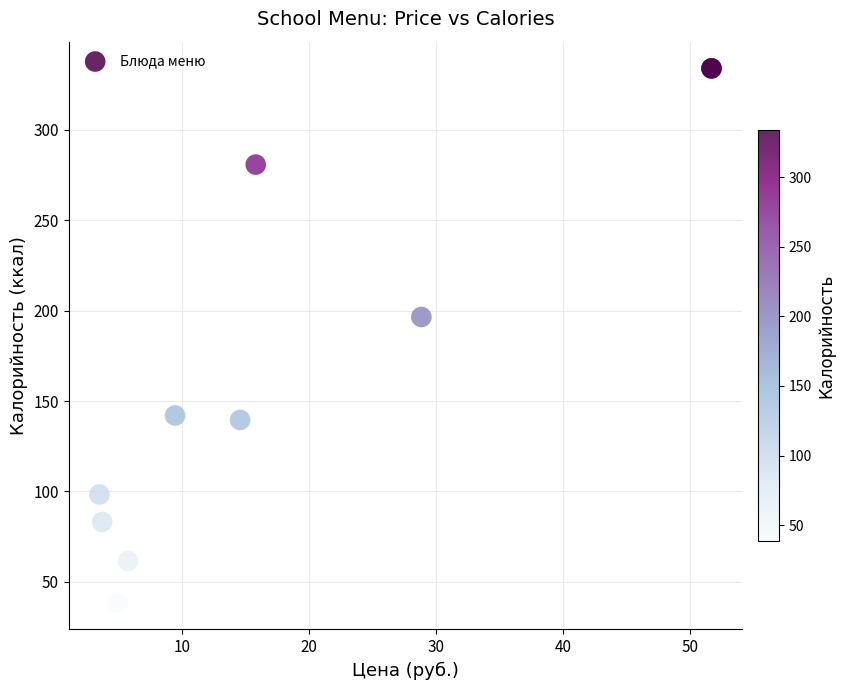

What Y value in the scatter plot is closest to 186?

196.5